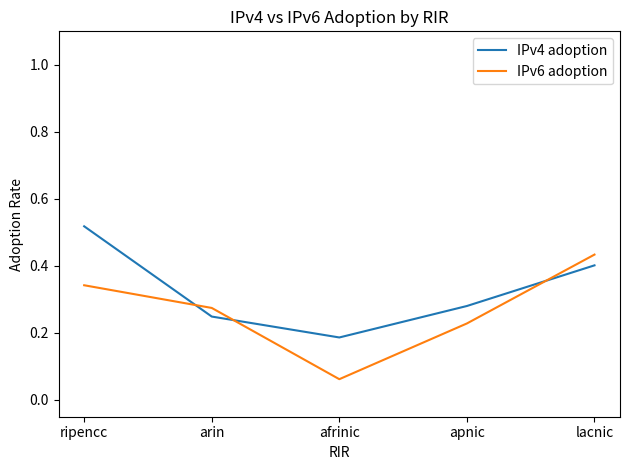

Rank the categories by IPv6 adoption value from lowest to highest.

afrinic, apnic, arin, ripencc, lacnic